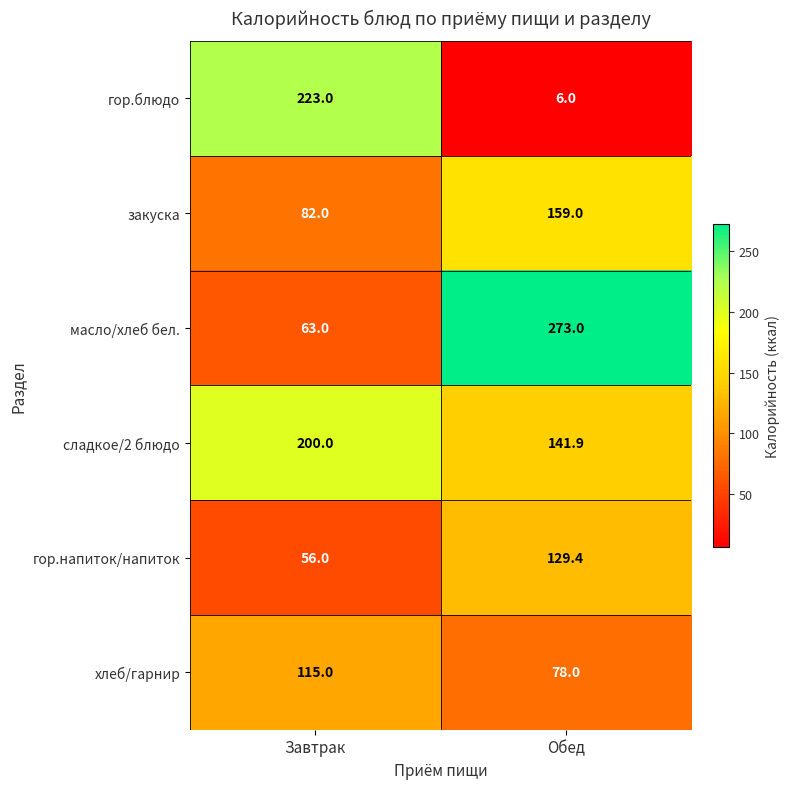

What is the difference between the maximum and minimum values in the сладкое/2 блюдо series?

58.1